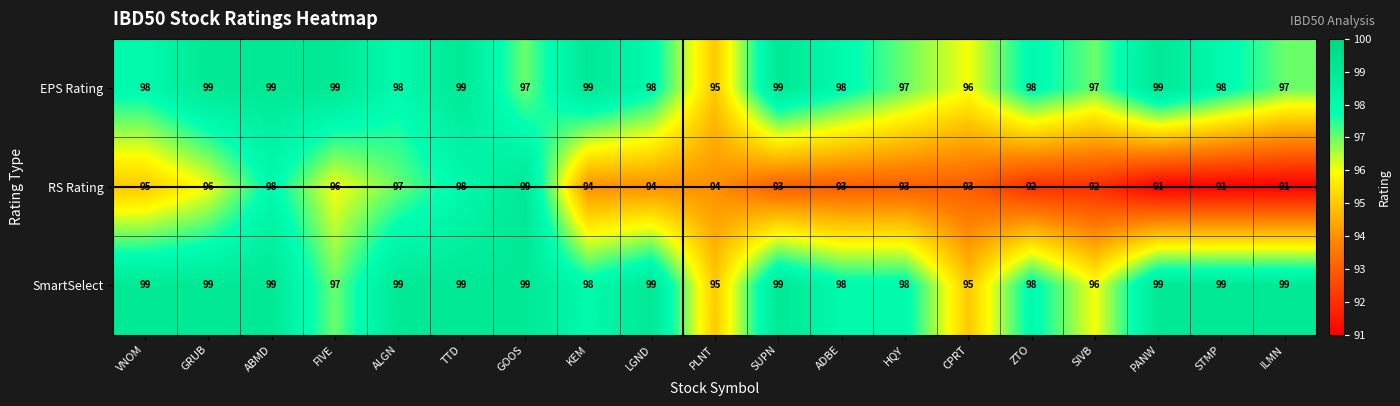

Rank the series at LGND from highest to lowest value.

SmartSelect, EPS Rating, RS Rating